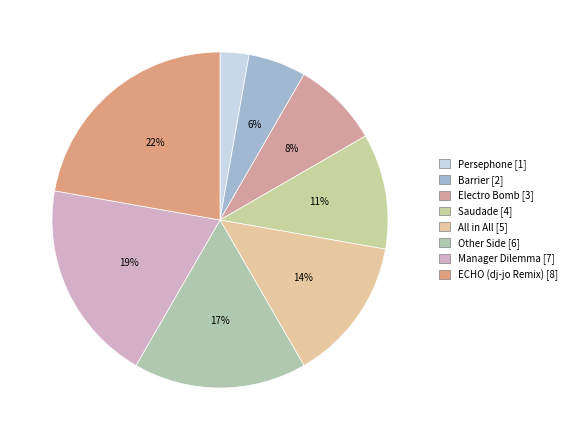

To the nearest percent, what is the combined percentage of Manager Dilemma and Persephone?

22%